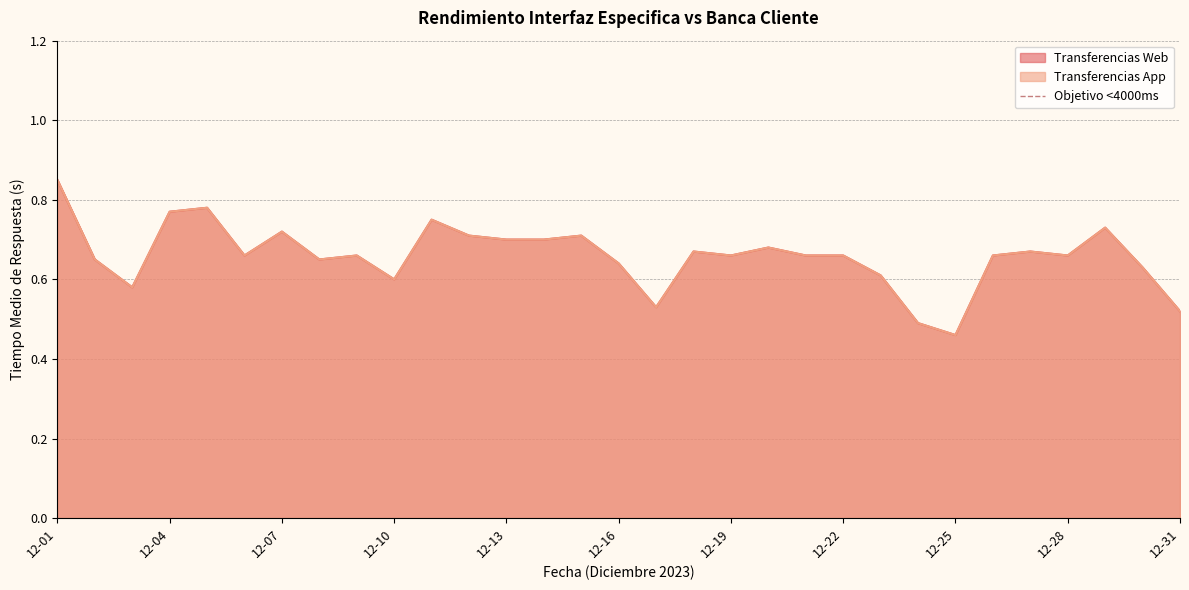

What is the sum of the Transferencias Web values at 2023-12-24 and 2023-12-23?

1.1